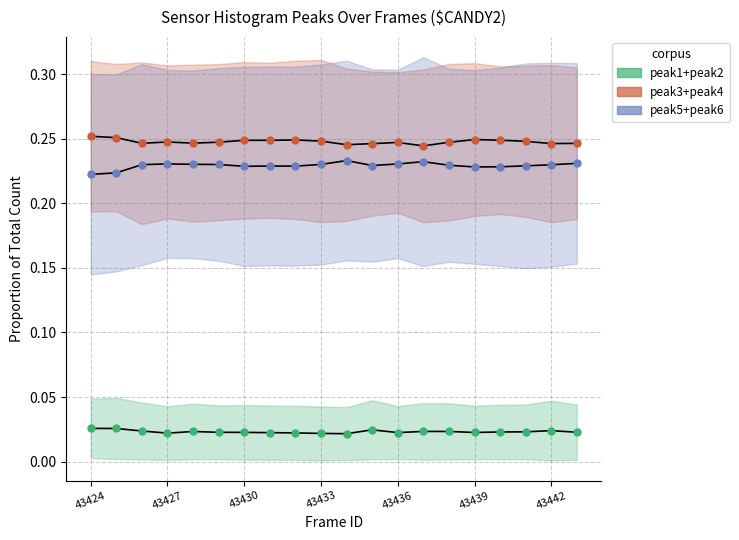

True or false: peak5+peak6 and peak1+peak2 intersect in this chart.

False